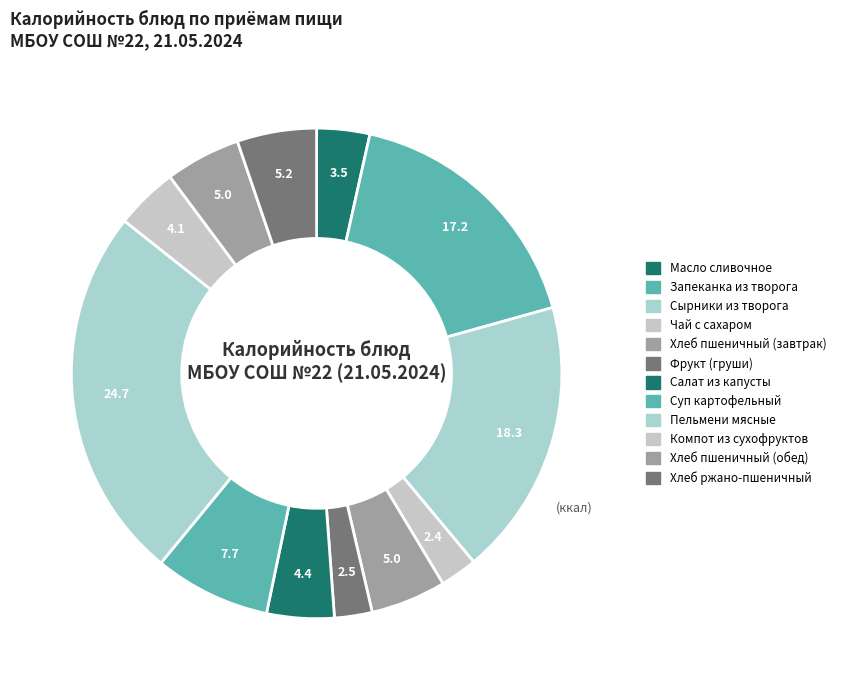

What is the largest slice in the pie chart?

Пельмени мясные